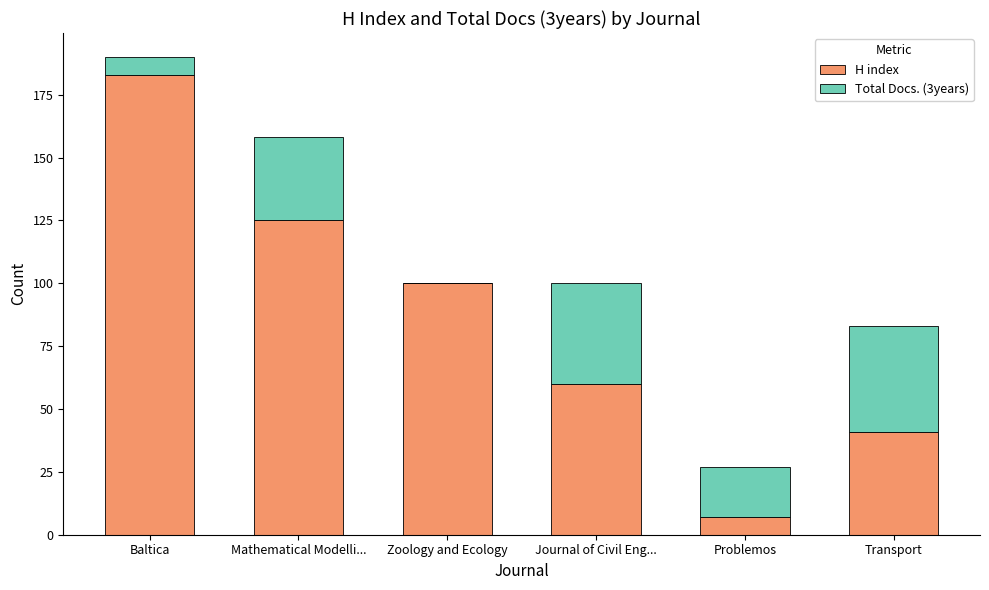

What is the sum of all H index values?

516